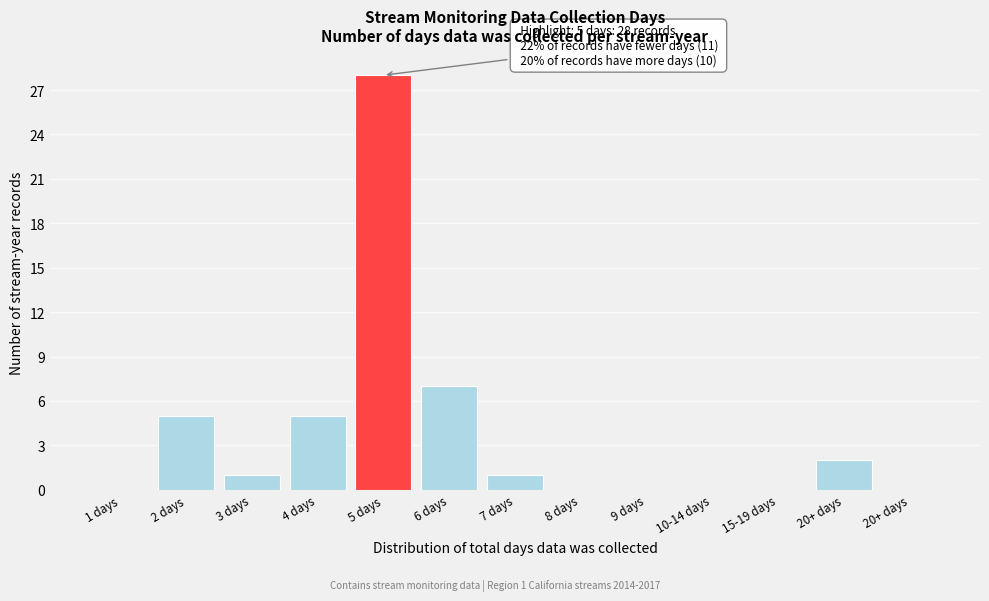

How many data points does each series have?

13